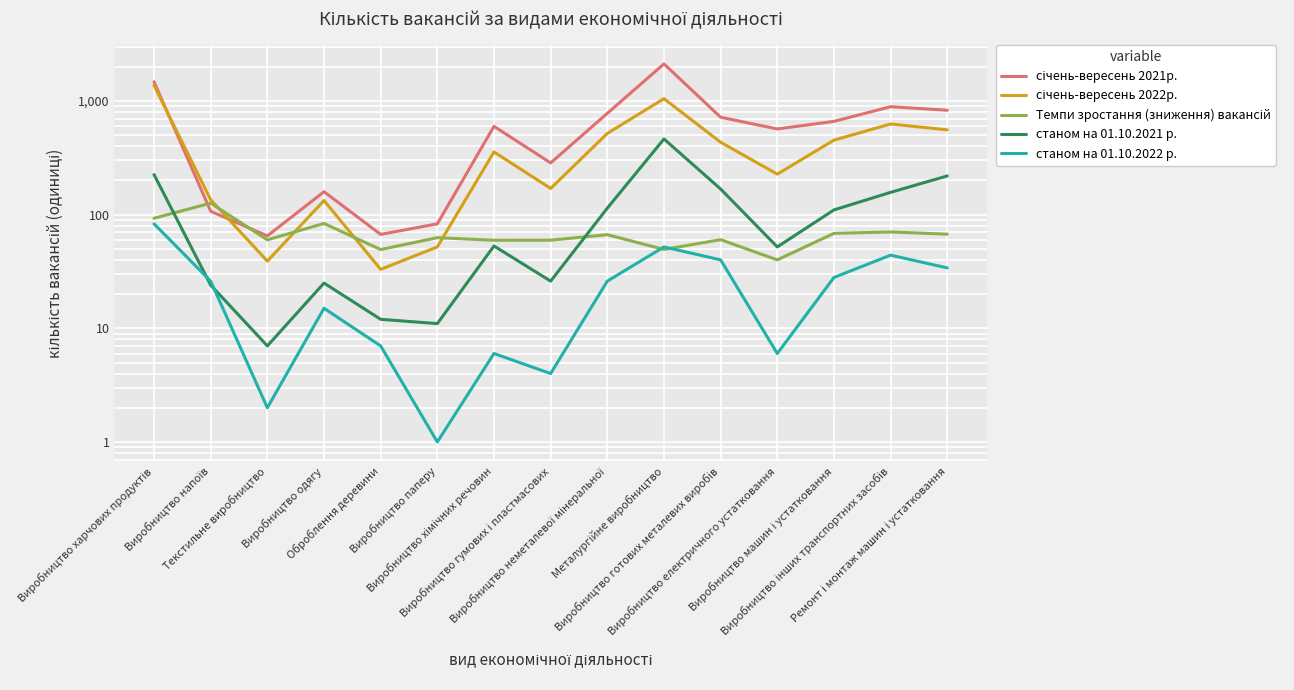

At which label does січень-вересень 2022р. first exceed 356?

Виробництво харчових продуктів